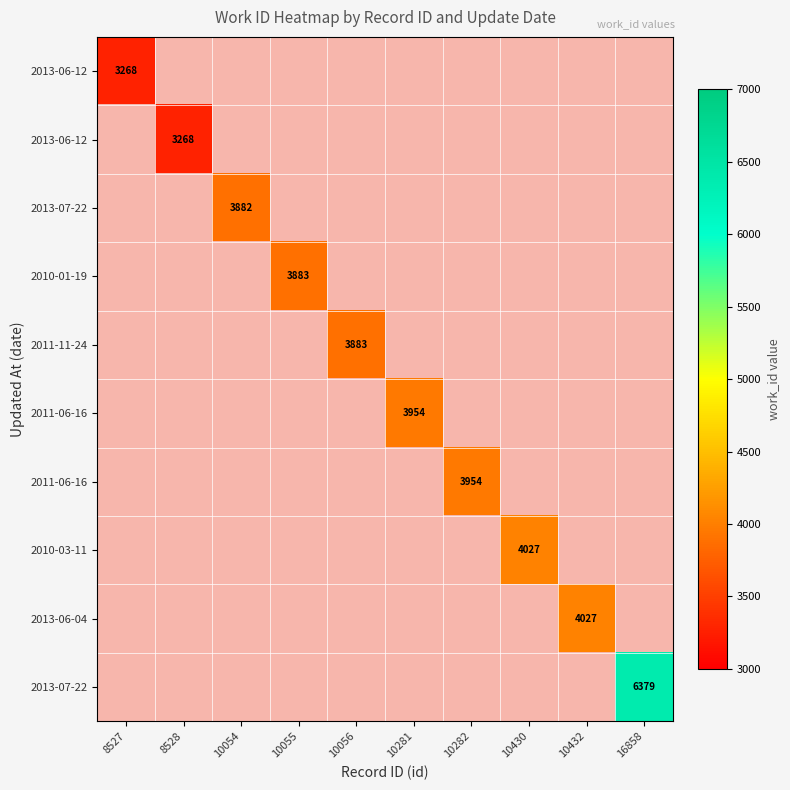

Which category has the highest value across all series?

16858